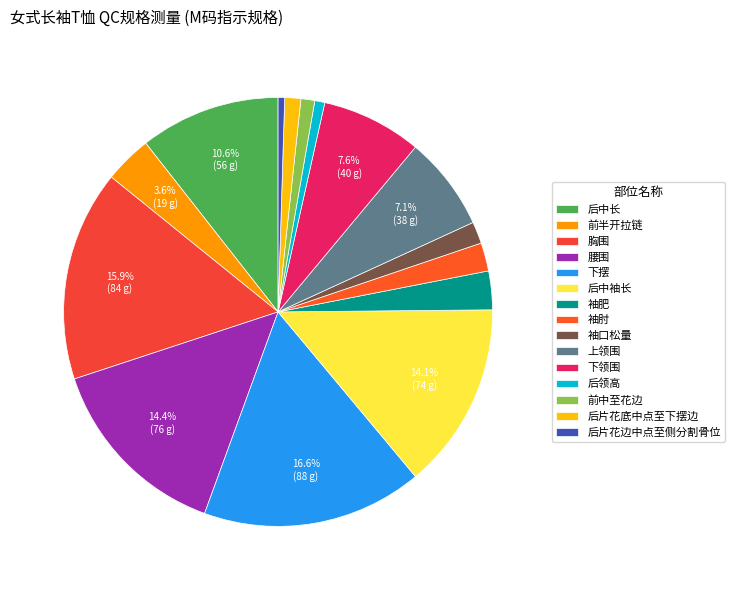

To the nearest percent, what portion does 后片花底中点至下摆边 represent?

1%